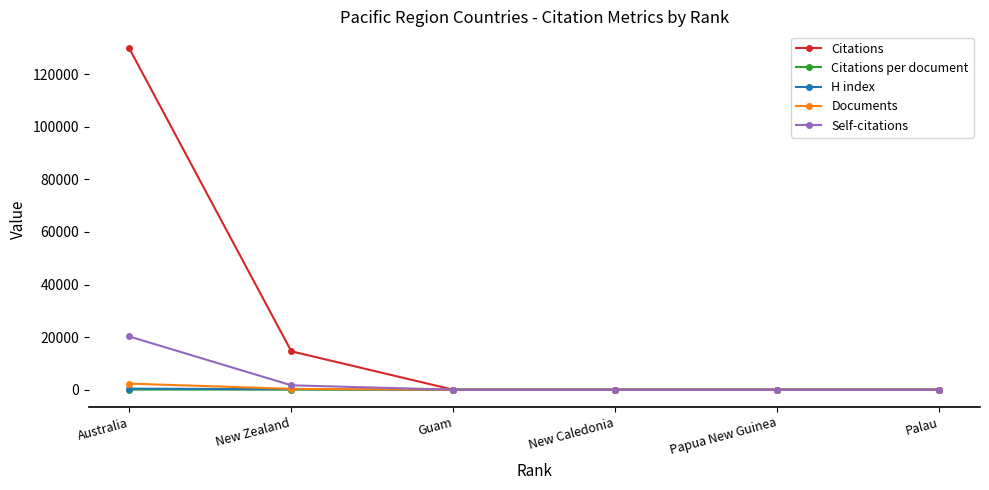

What are all the series names shown in the legend?

Citations, Citations per document, H index, Documents, Self-citations